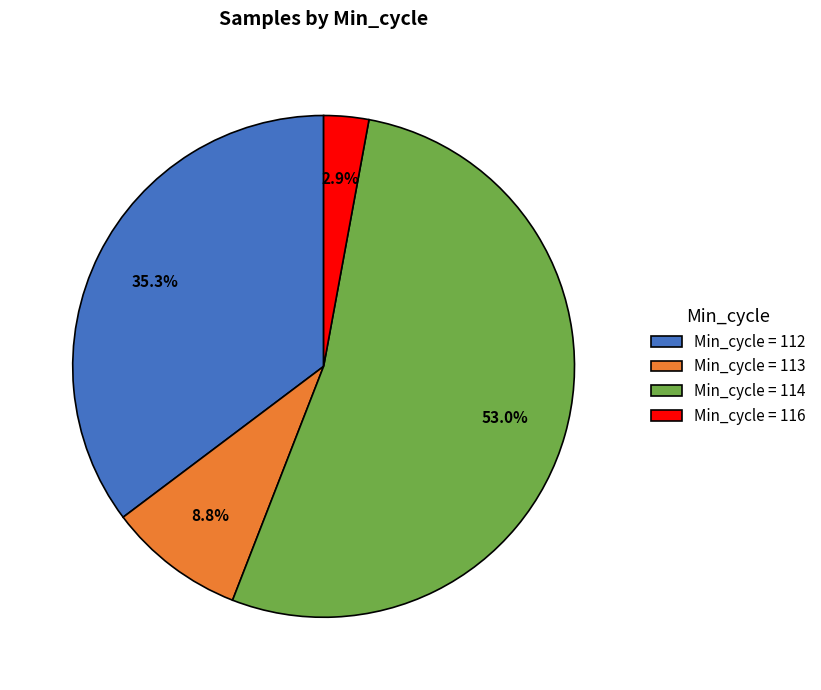

Combined, do Min_cycle = 112 and Min_cycle = 116 account for over 50%?

No